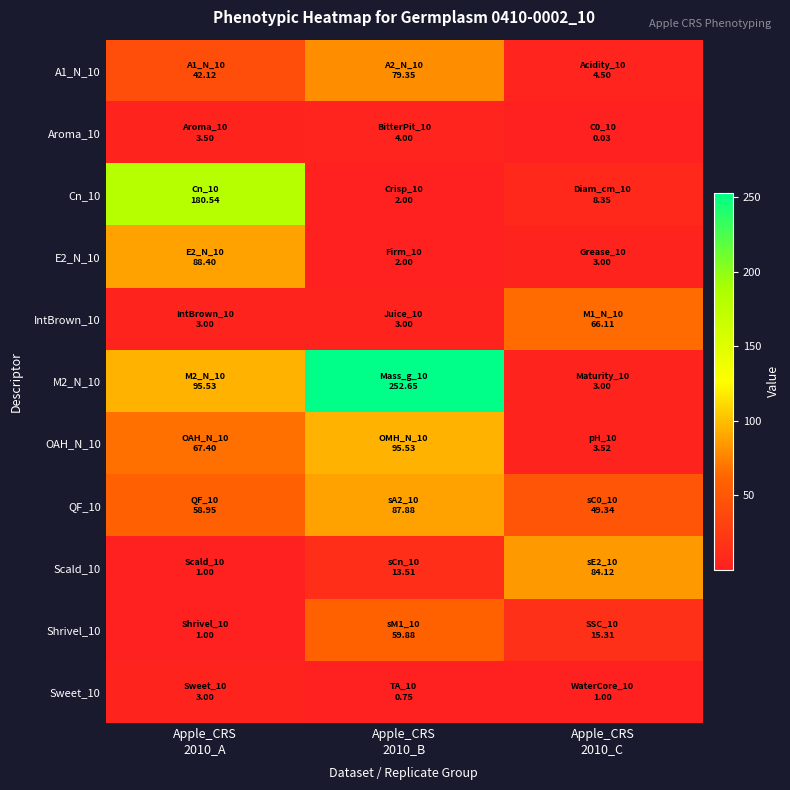

Which series has the largest total across all categories?

M2_N_10